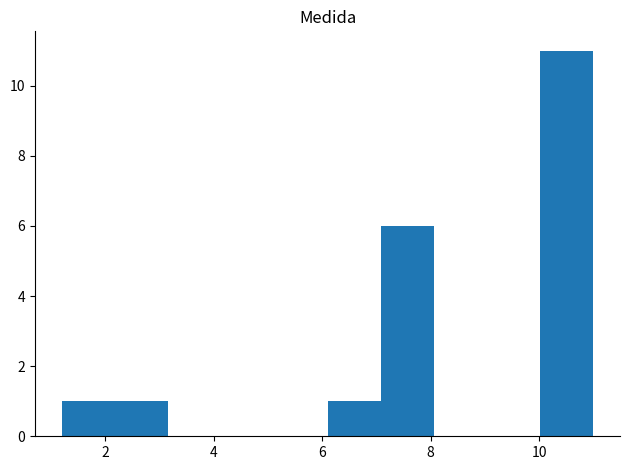

What is the height of the bar covering 7.08 to 8.06 on the x-axis? Neither the bar edges nor the heights are printed on the chart, so give them approximately, as read against the axes.

6